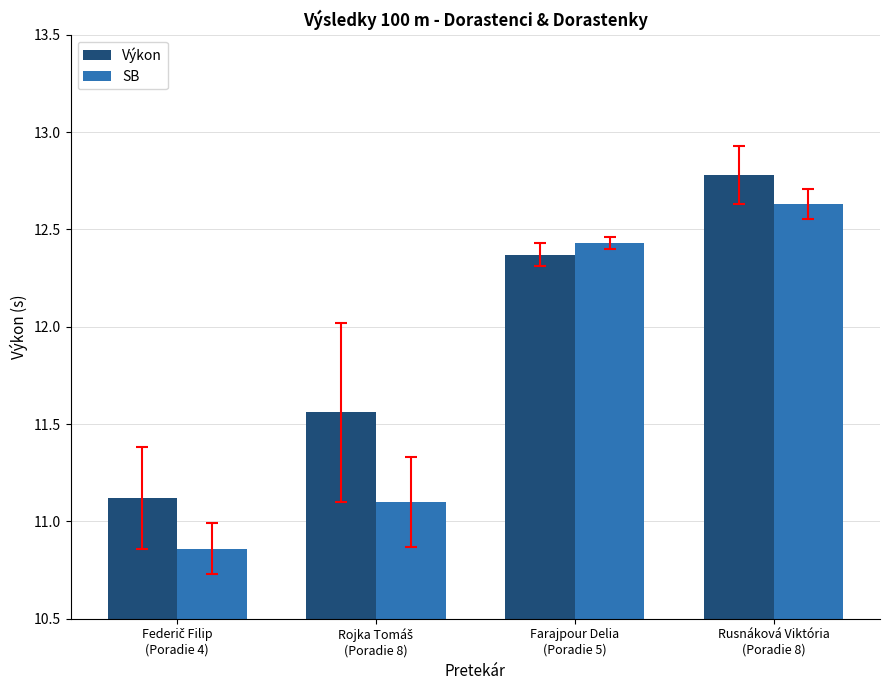

Rank the series by their maximum value, from highest to lowest.

Výkon, SB